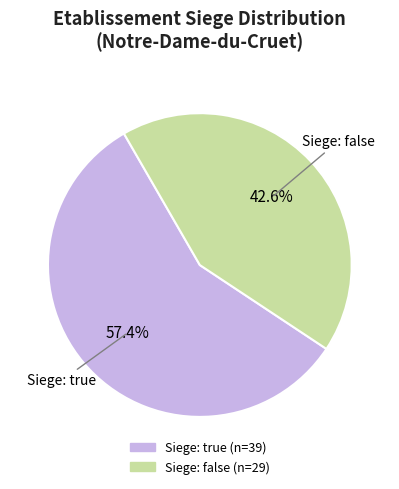

How many segments does this pie chart have?

2